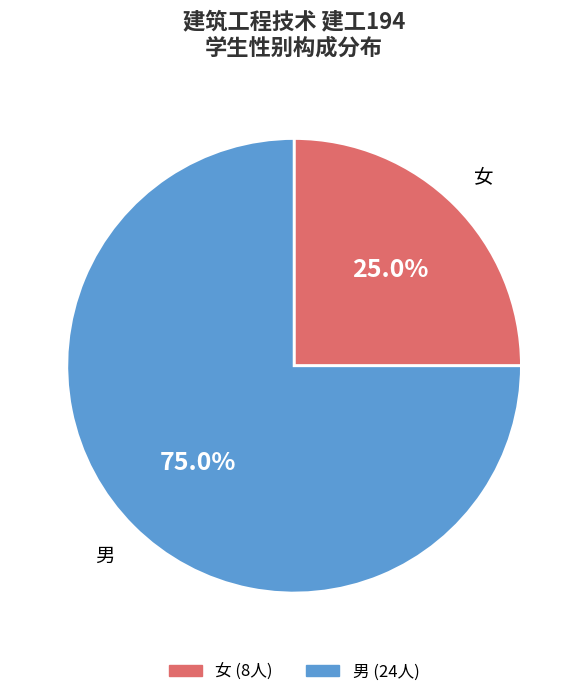

Rank the categories by value from lowest to highest.

女, 男